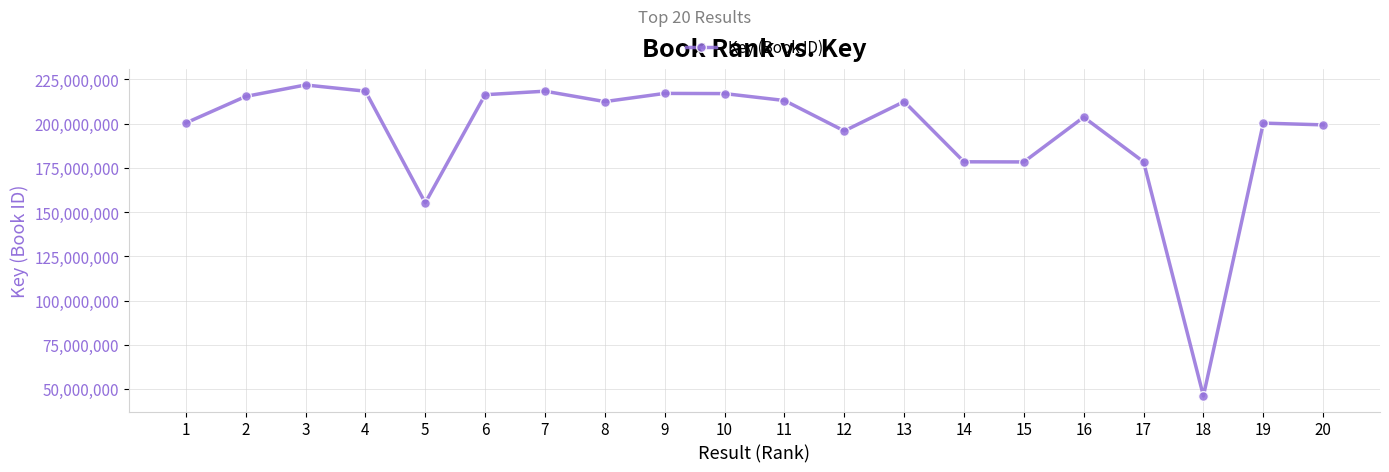

How many interior local valleys (lower than both neighbors) does the data have?

5